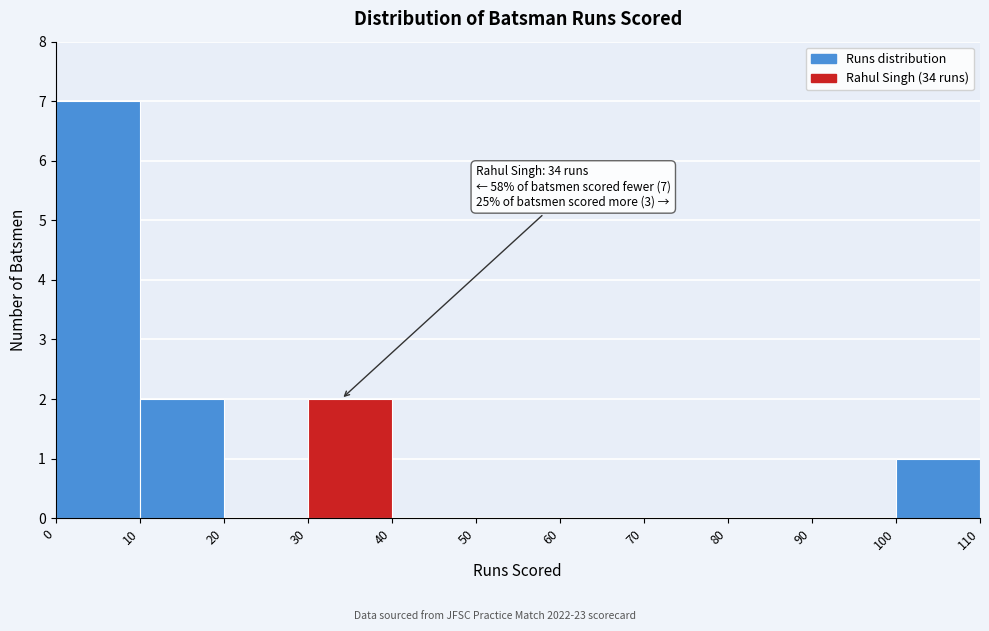

Which range on the x-axis has the tallest bar?

0 to 10